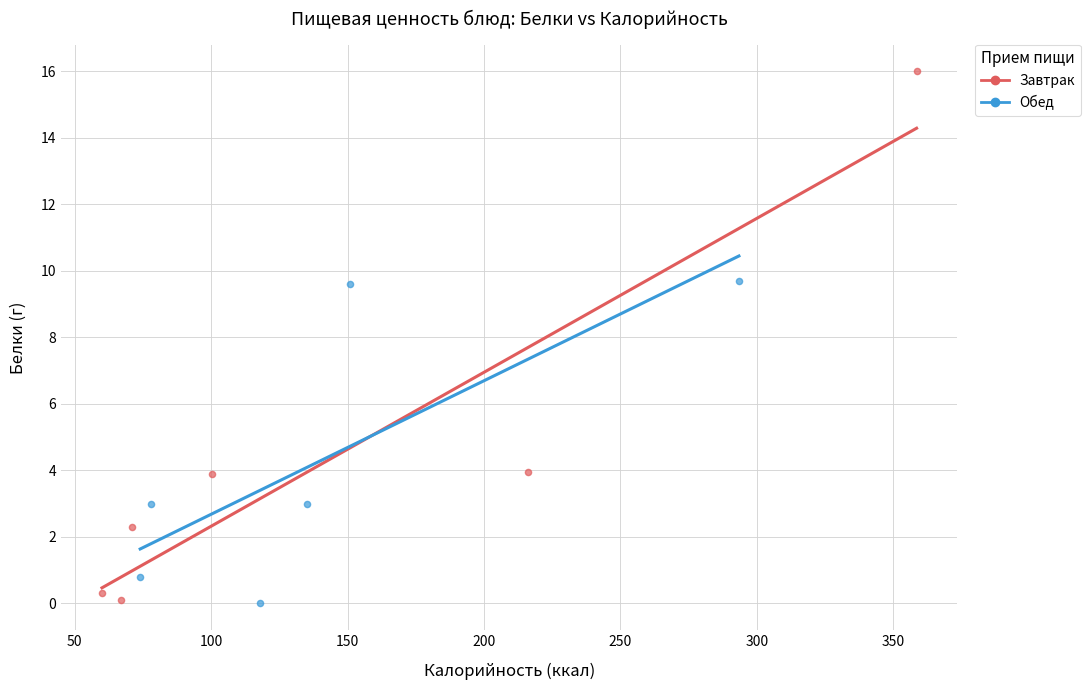

Which series reaches the maximum Y coordinate?

Завтрак